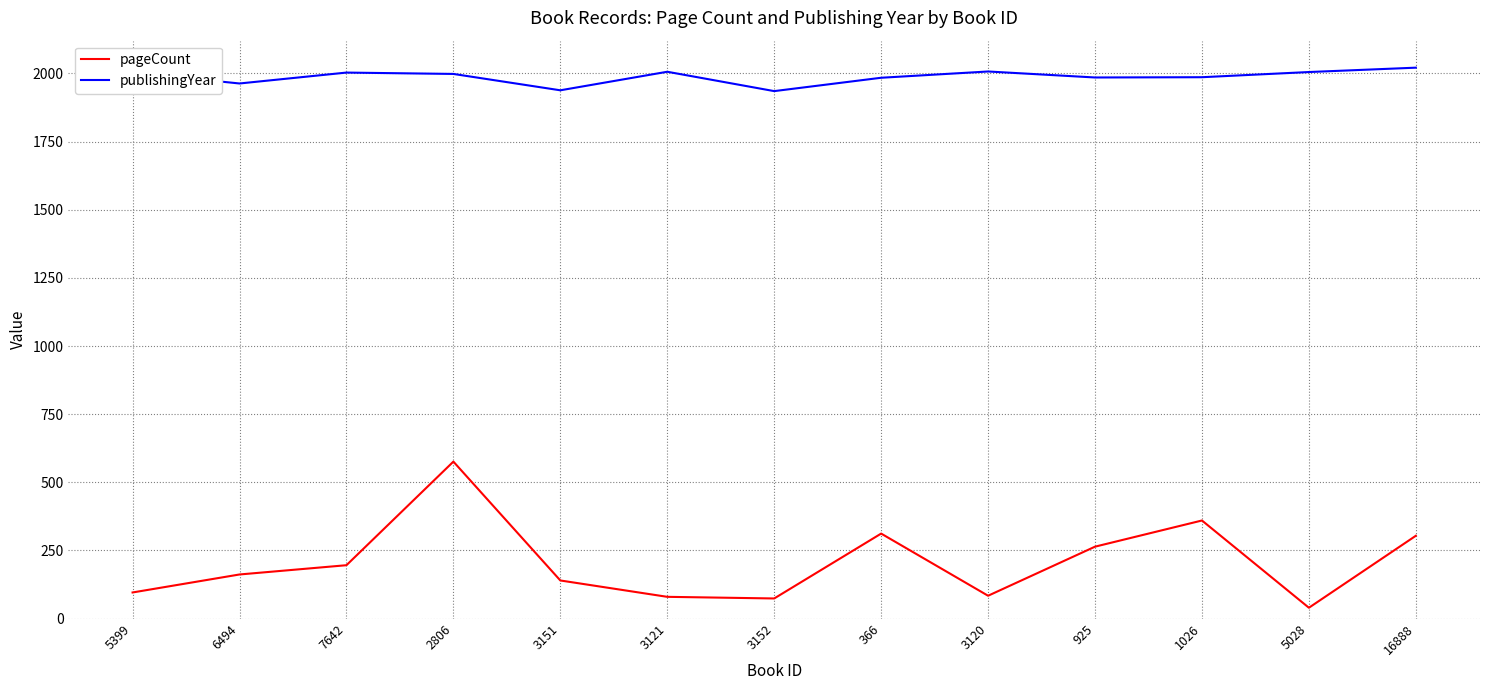

True or false: publishingYear has a value of 3341 at 2806.

False